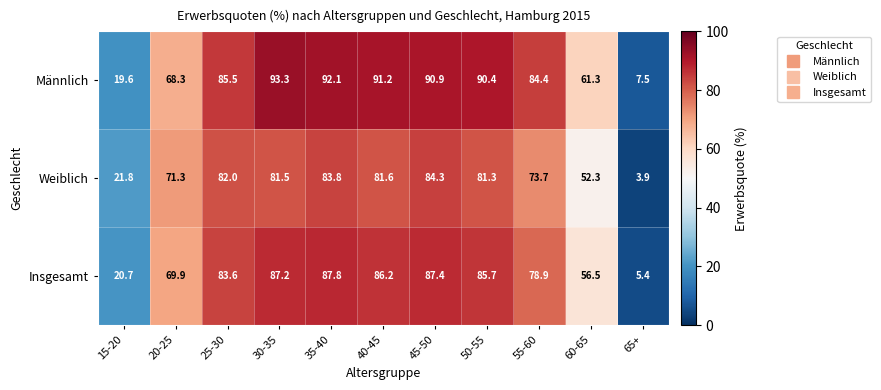

At which label does Männlich reach its minimum?

65+